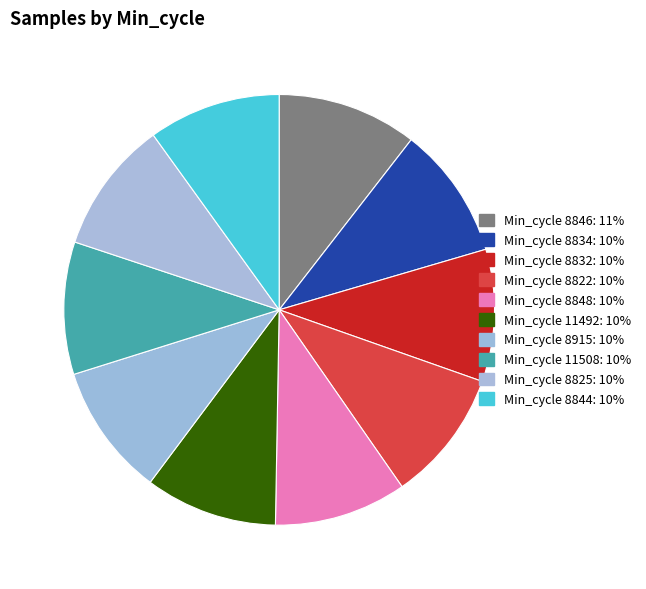

How many segments does this pie chart have?

10